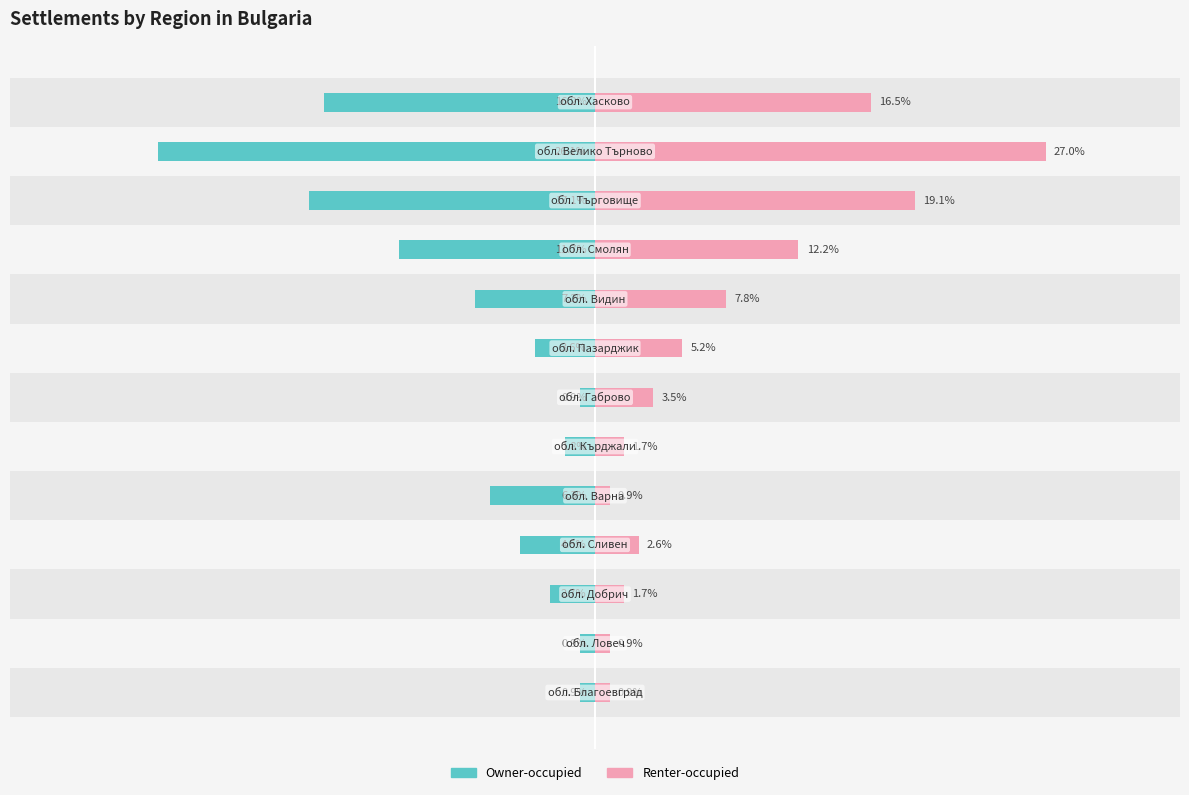

At how many categories does at least one series exceed -24?

13